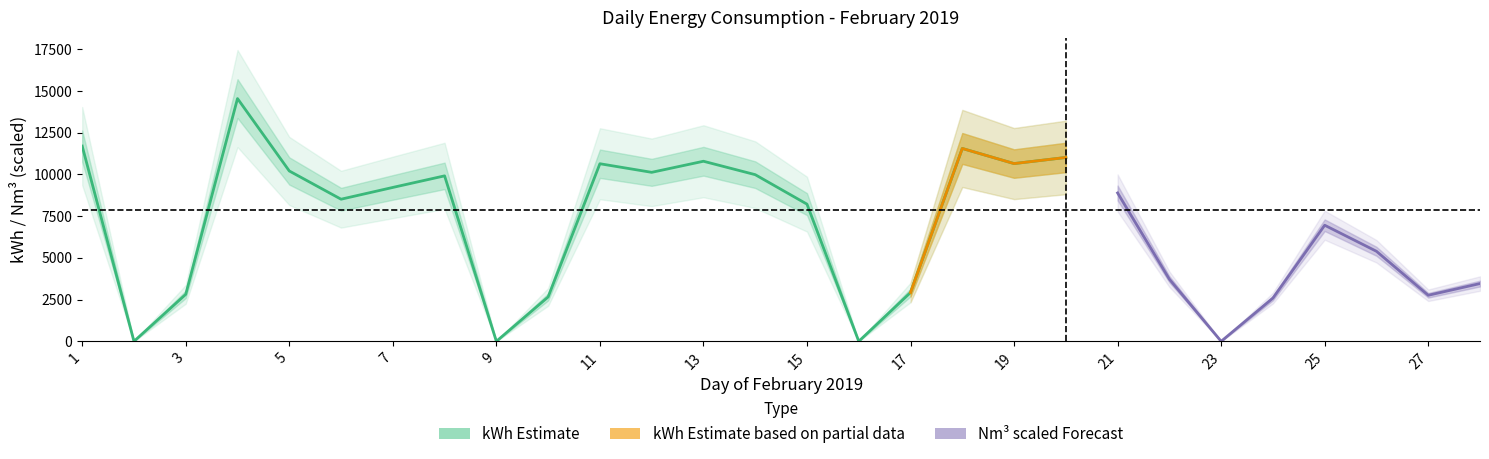

True or false: Nm3 and kWh cross at least once.

False